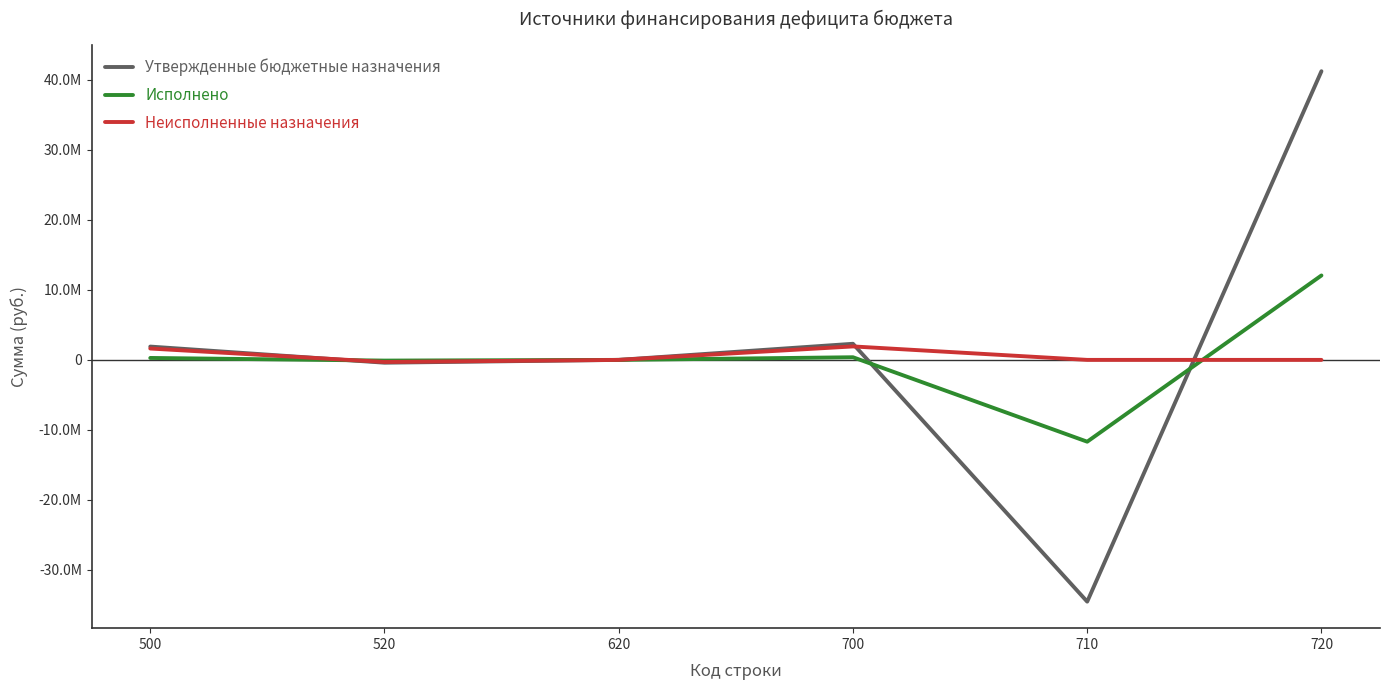

Does the chart display data point markers on the line(s)?

No